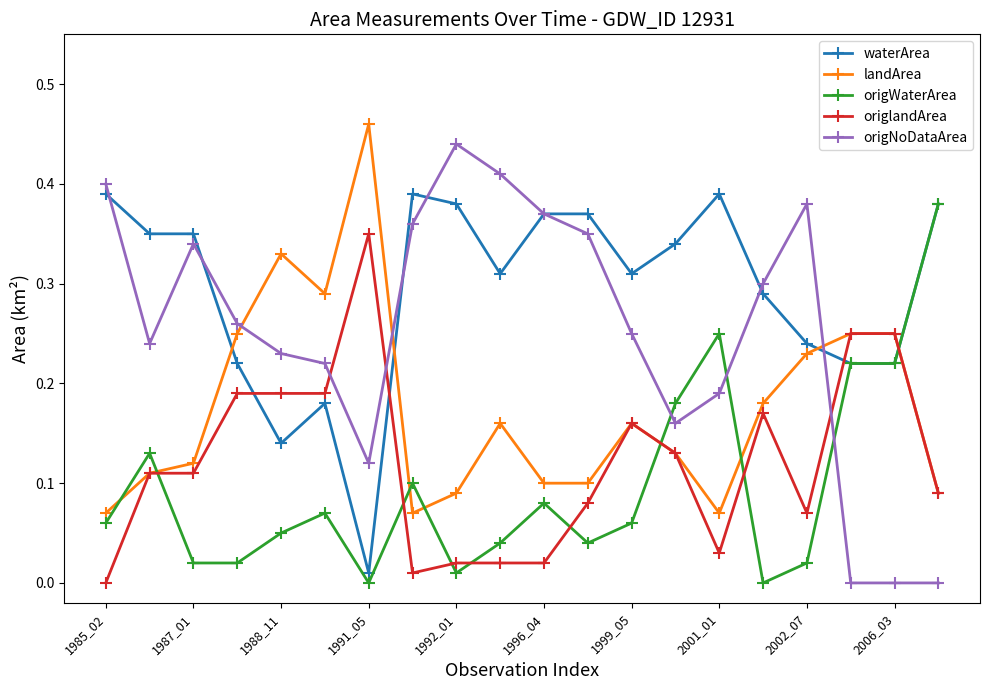

True or false: origWaterArea and origNoDataArea cross at least once.

True